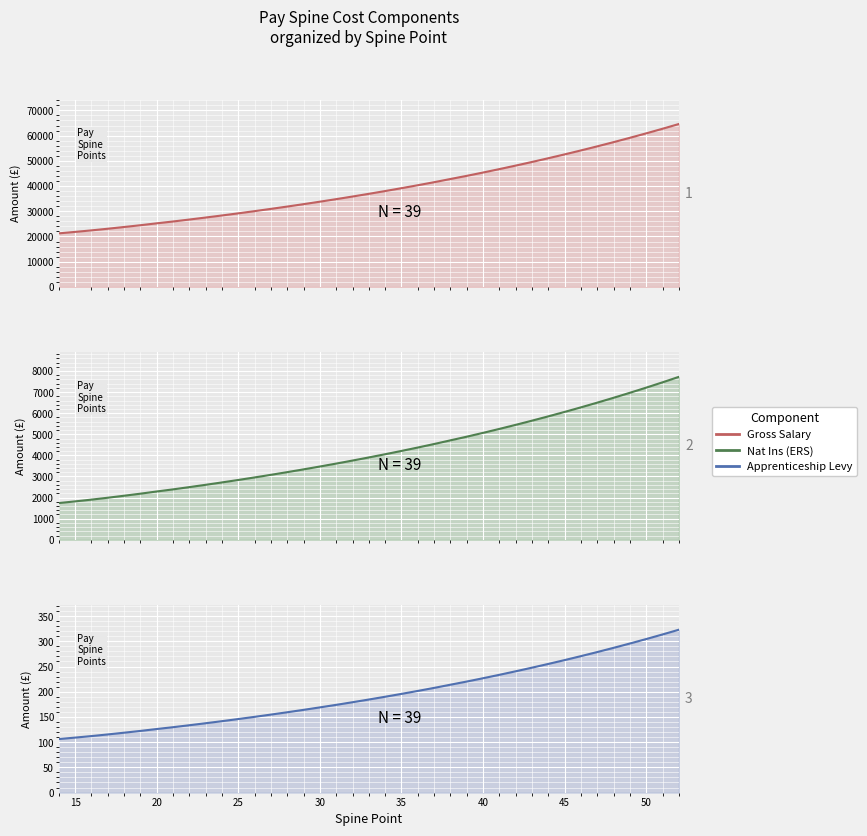

What is the maximum value for Nat Ins (ERS)?

7724.3